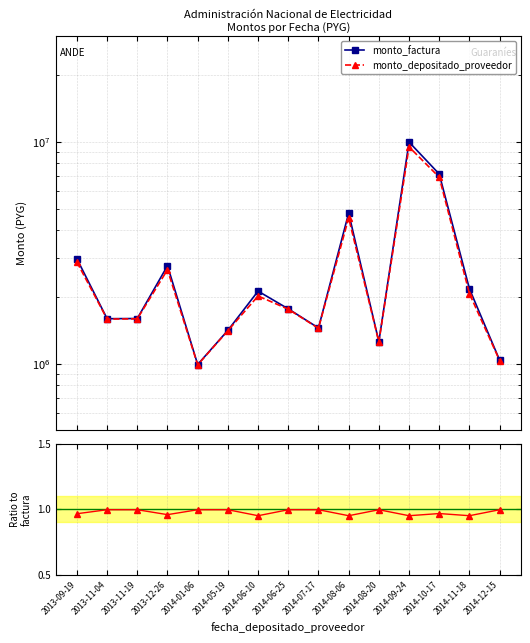

Which series has the largest total across all categories?

monto_factura